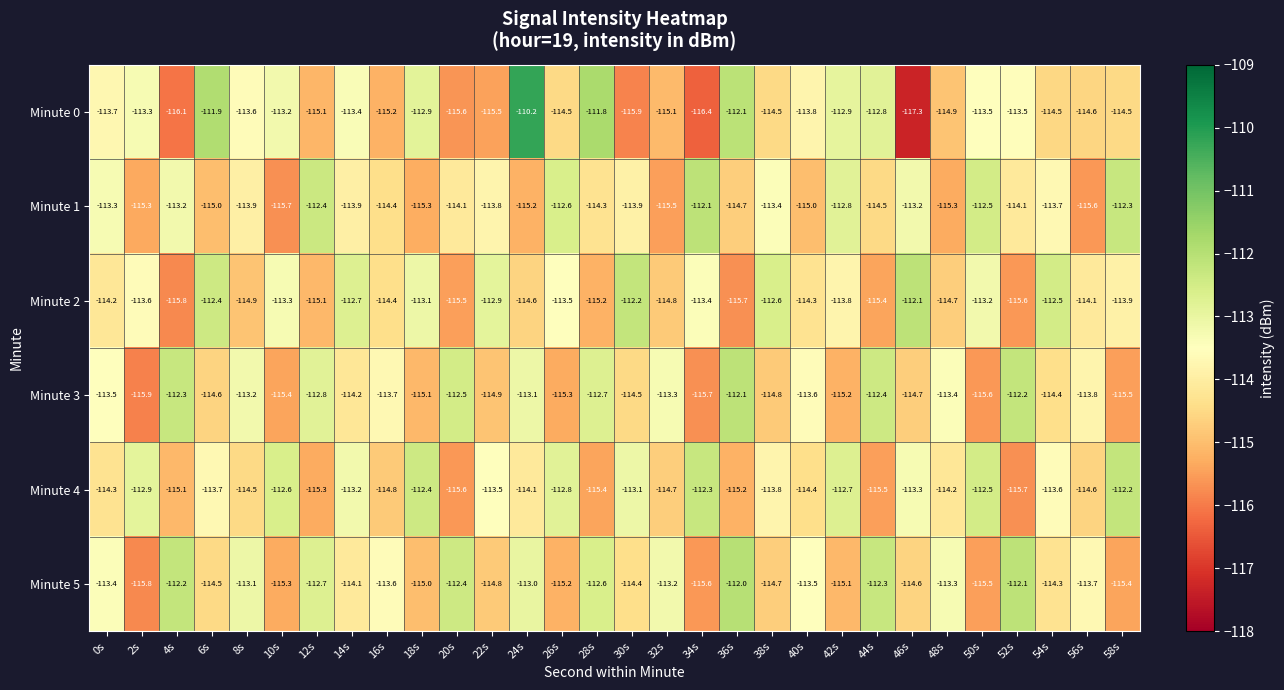

What value does the Minute 1 series have at 46s?

-113.2